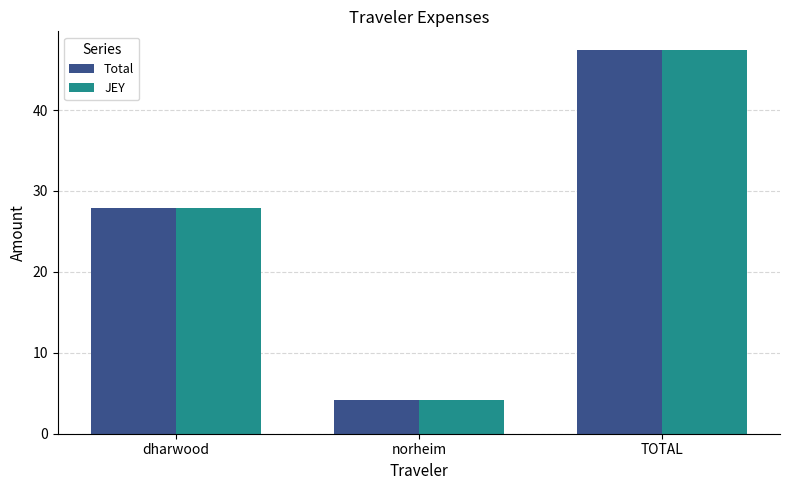

How many groups of bars are there?

3